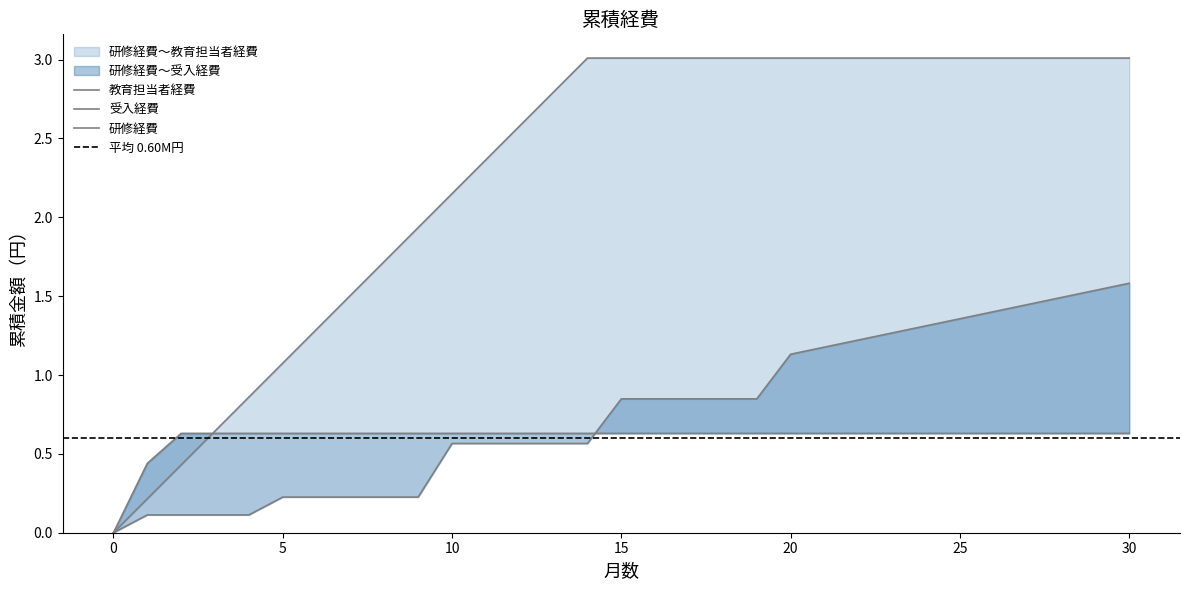

After their last crossing, which series has the higher values: 研修経費 or 受入経費?

受入経費